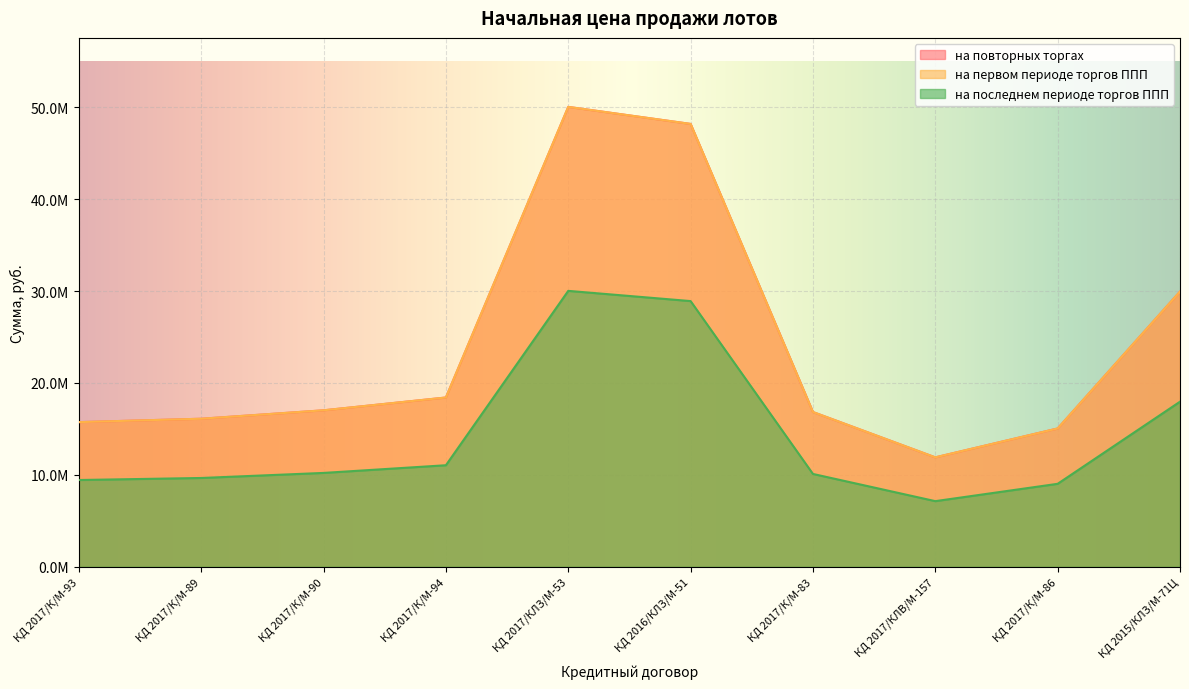

What is the value of the на повторных торгах point at the 3rd from the left?

17028702.3